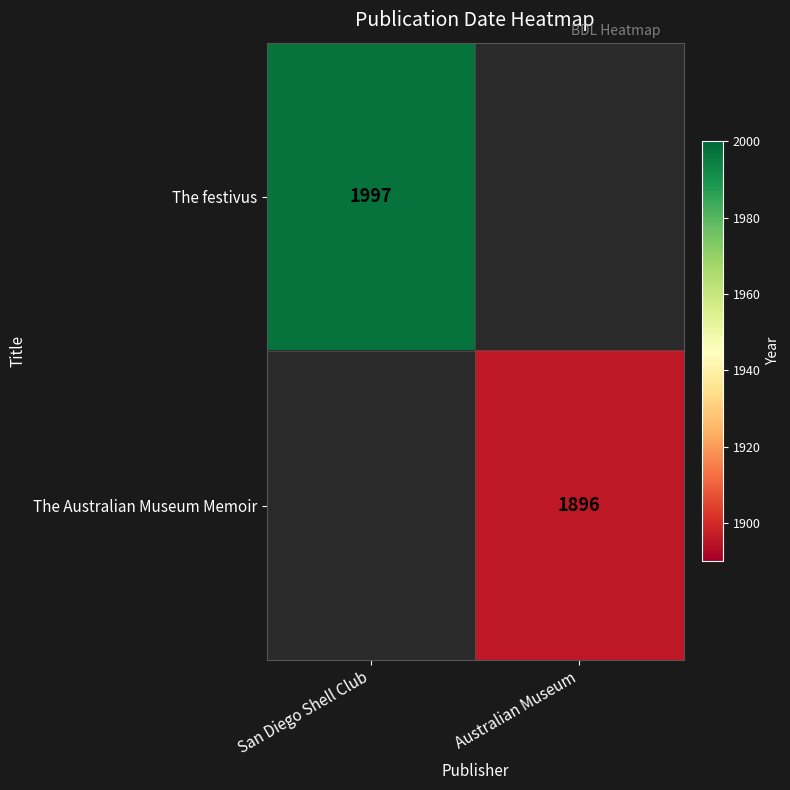

True or false: The festivus has a value of 940 at San Diego Shell Club.

False